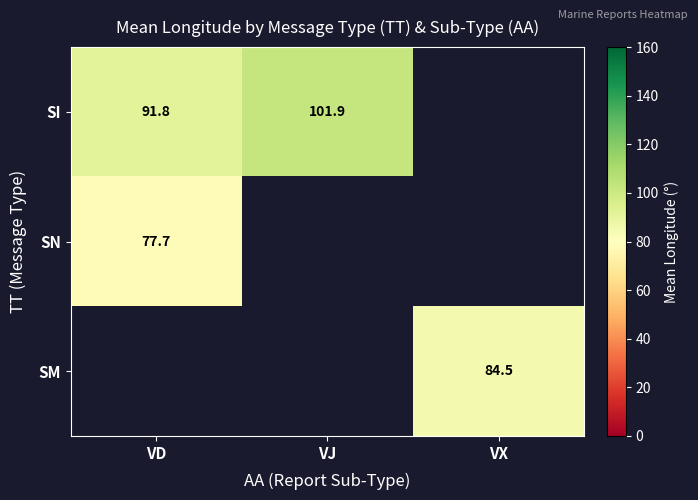

Is it true that SI equals 101.9 at VJ?

True